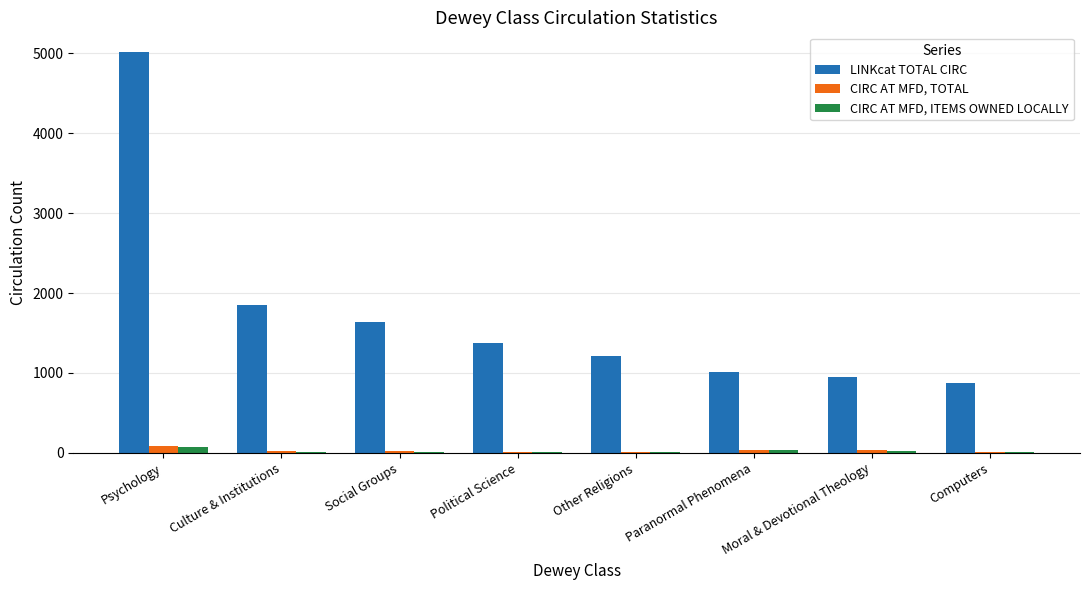

What are all the series names shown in the legend?

LINKcat TOTAL CIRC, CIRC AT MFD, TOTAL, CIRC AT MFD, ITEMS OWNED LOCALLY